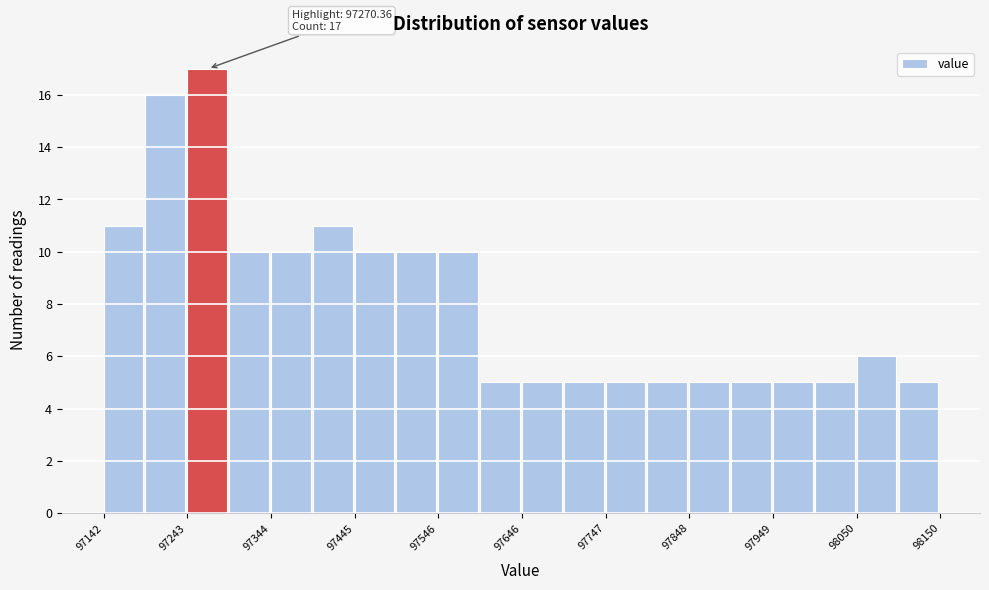

Around what value on the x-axis is the tallest bar? Give the approximate position of its centre, as read against the axis.

97260